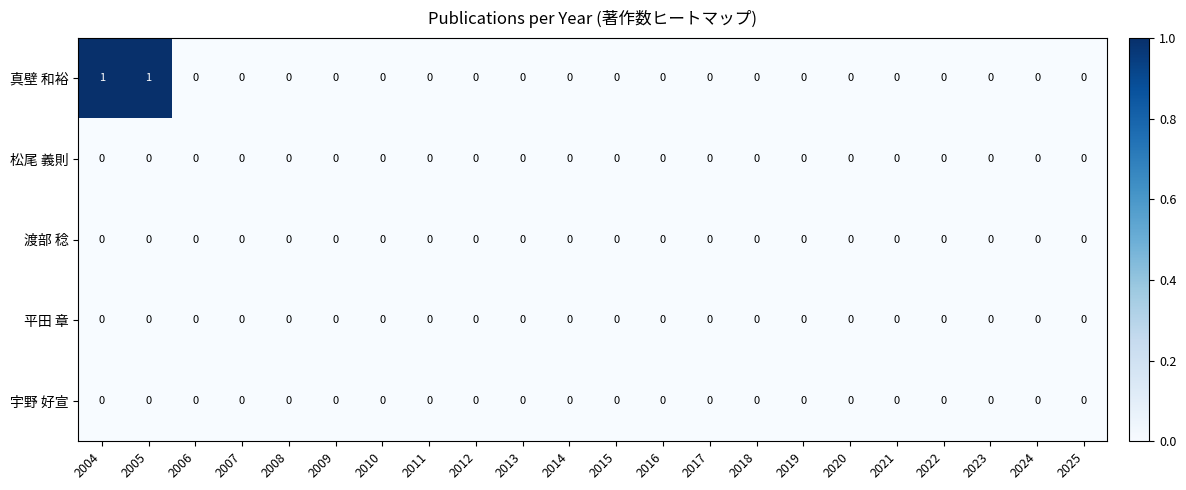

Which series has the largest total across all categories?

真壁 和裕